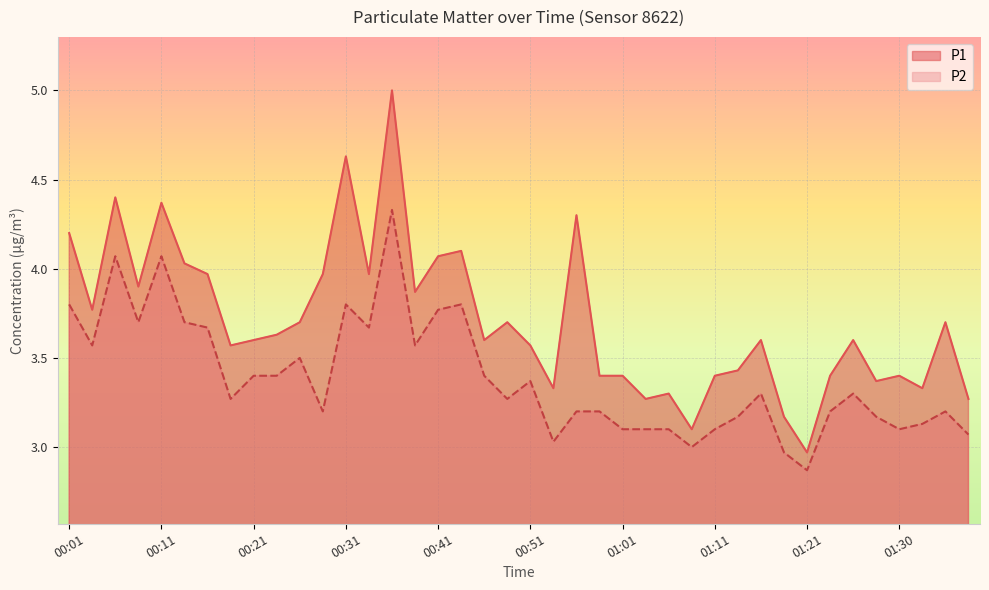

What is the difference between the maximum and minimum values in the P1 series?

2.0